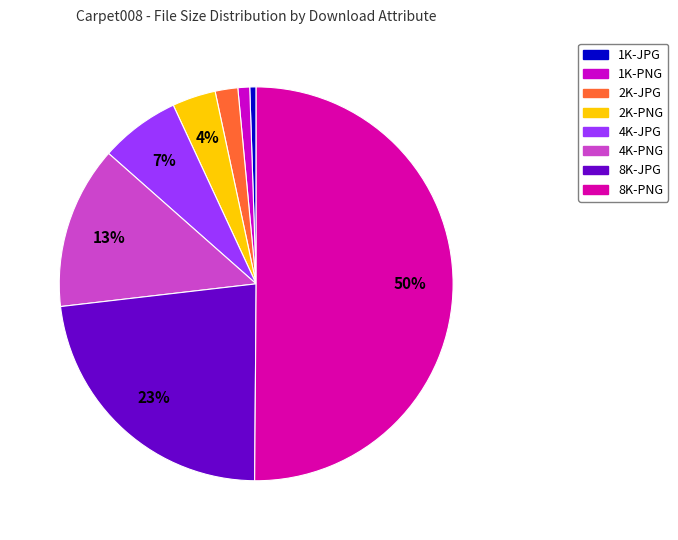

How many slices are in this pie chart?

8